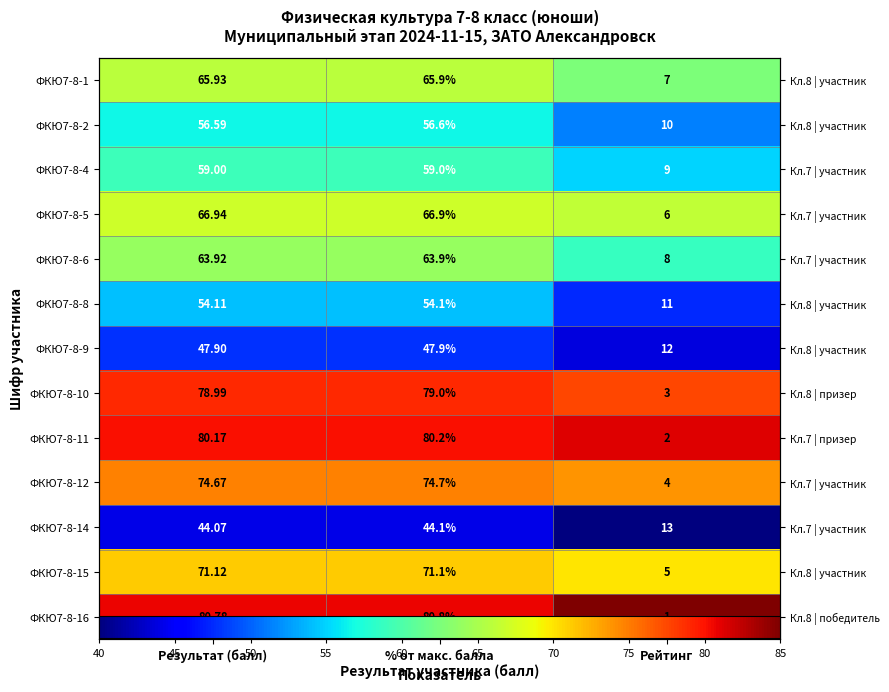

The ФКЮ7-8-1 series shows 0.9 at Результат (балл). True or false?

False